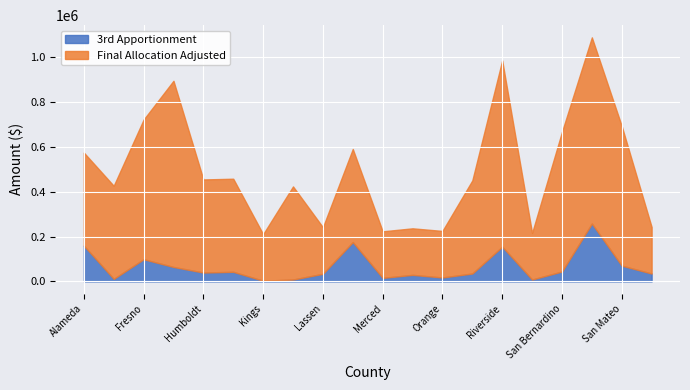

Is it true that 3rd Apportionment equals 154907 at Riverside?

True